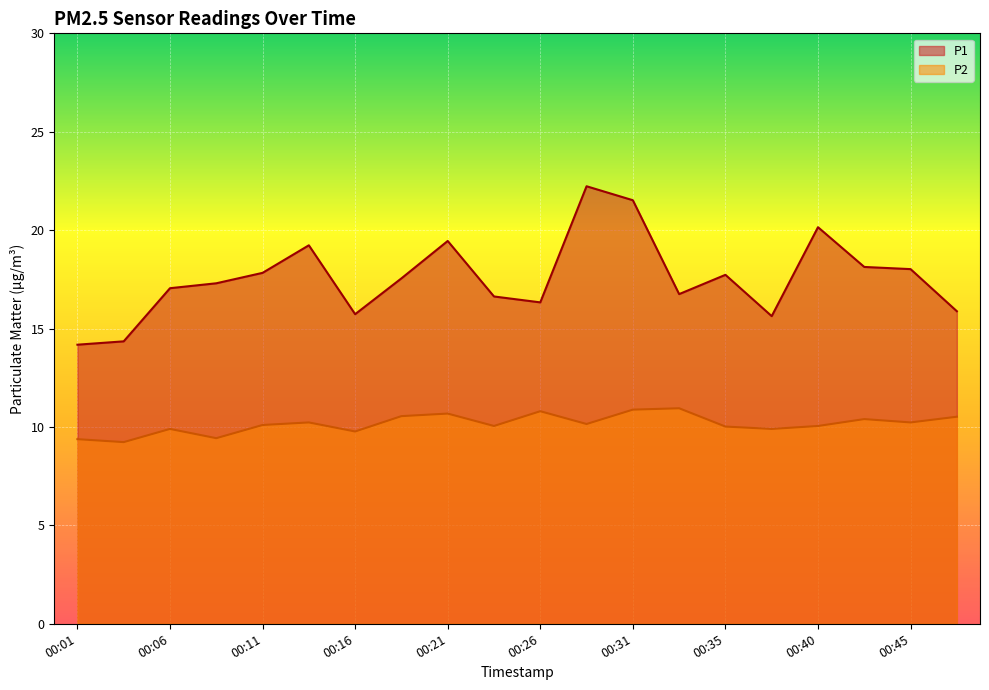

Reading left to right, transcribe all the data shown in this chart.

P1: 14.2	14.3	17.1	17.3	17.8	19.2	15.7	17.6	19.4	16.6	16.3	22.2	21.5	16.8	17.7	15.6	20.1	18.1	18.0	15.9
P2: 9.4	9.2	9.9	9.4	10.1	10.2	9.8	10.6	10.7	10.1	10.8	10.2	10.9	10.9	10.0	9.9	10.1	10.4	10.2	10.5